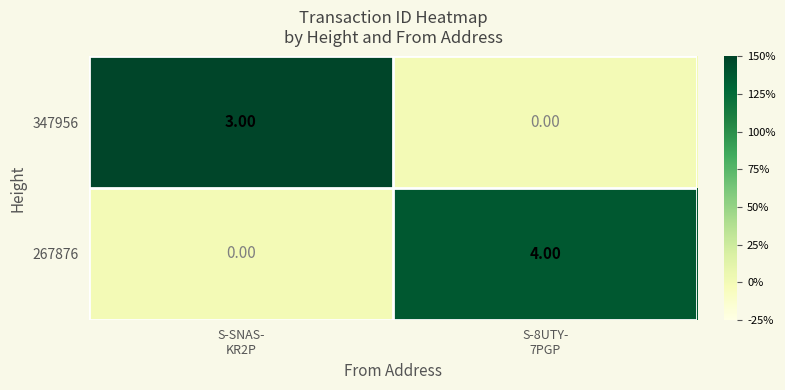

Count the number of data series in this chart.

2